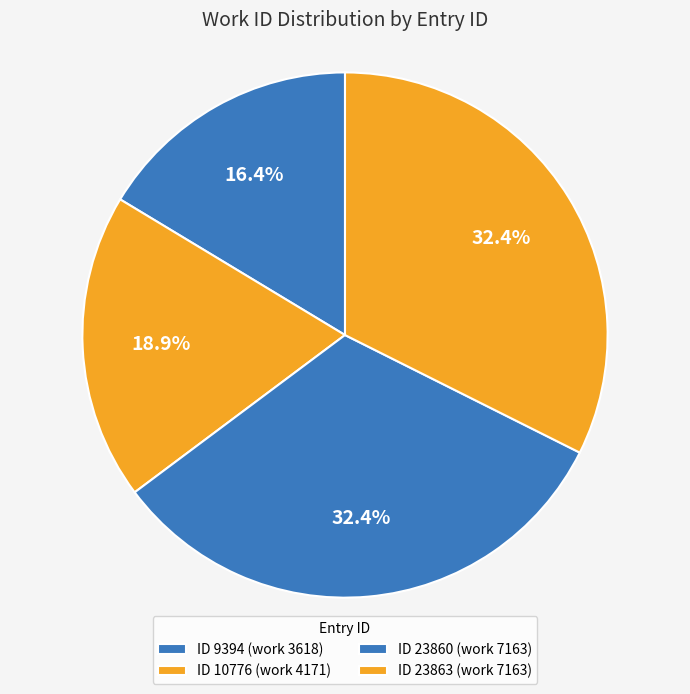

Is there any slice that represents more than half of the pie?

No